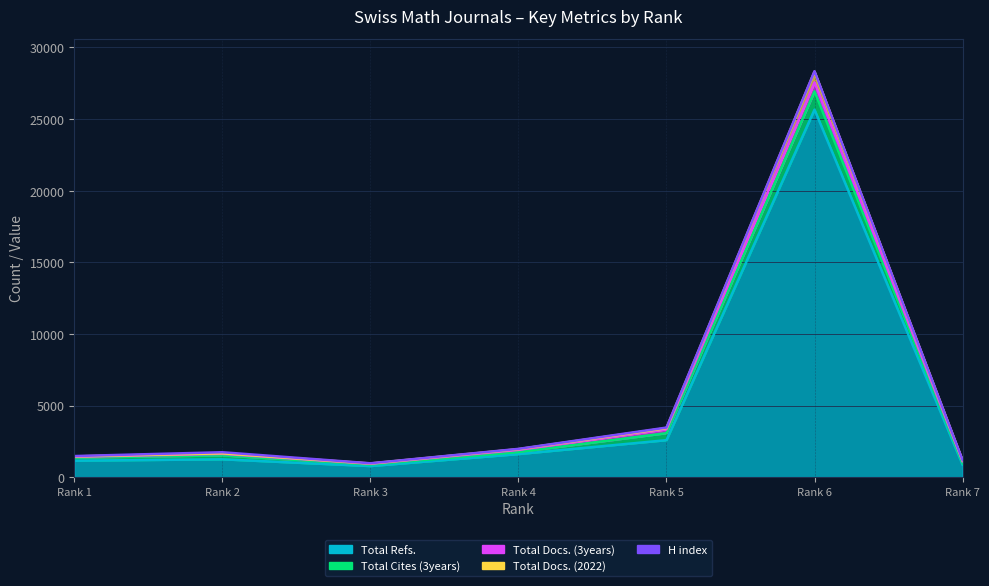

Reading right to left, transcribe all the data shown in this chart.

H index: 7=23	6=33	5=39	4=20	3=14	2=77	1=25
Total Docs. (2022): 7=45	6=746	5=81	4=51	3=18	2=34	1=26
Total Docs. (3years): 7=150	6=626	5=270	4=149	3=52	2=112	1=57
Total Refs.: 7=869	6=25653	5=2582	4=1611	3=774	2=1245	1=1149
Total Cites (3years): 7=99	6=1277	5=489	4=143	3=110	2=272	1=215